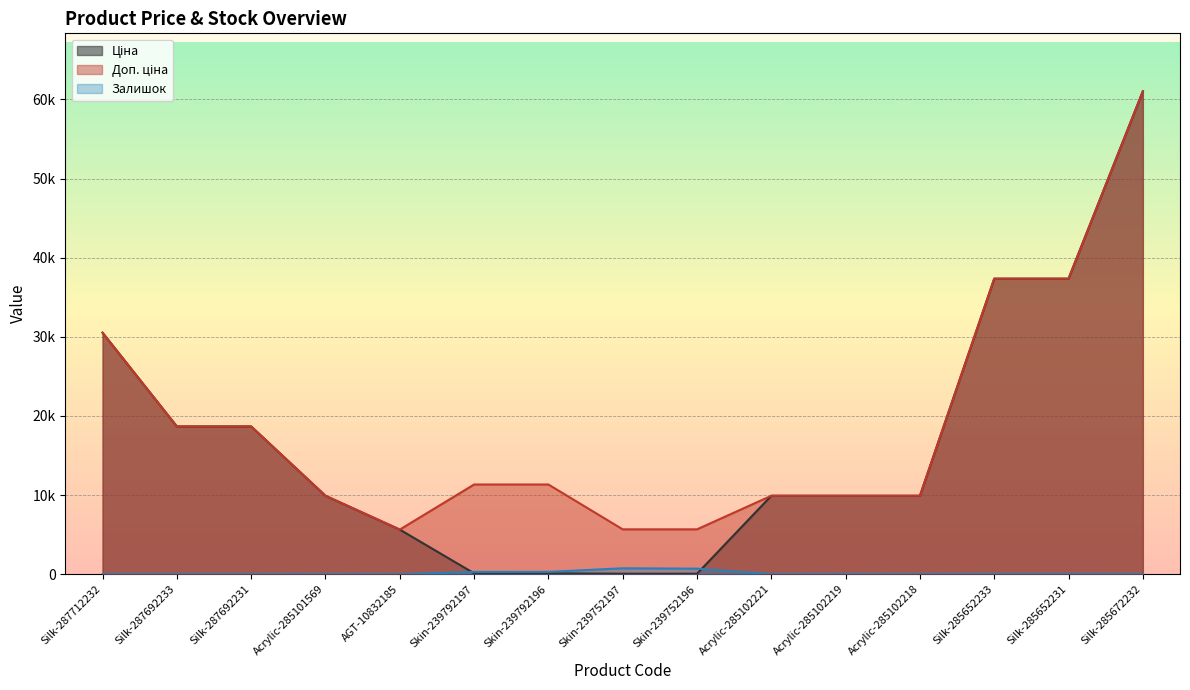

True or false: Залишок and Доп. ціна cross at least once.

False